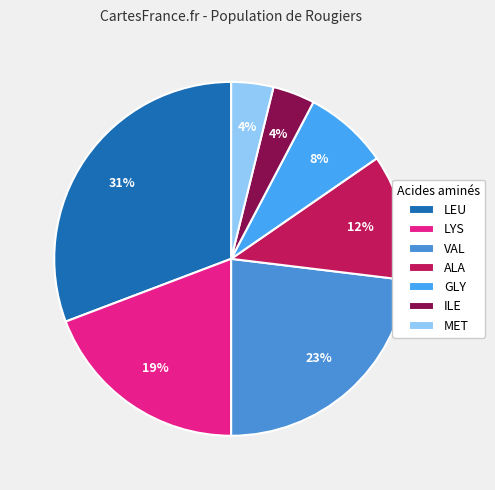

To the nearest percent, what is the difference between the LYS and LEU slice percentages?

12%